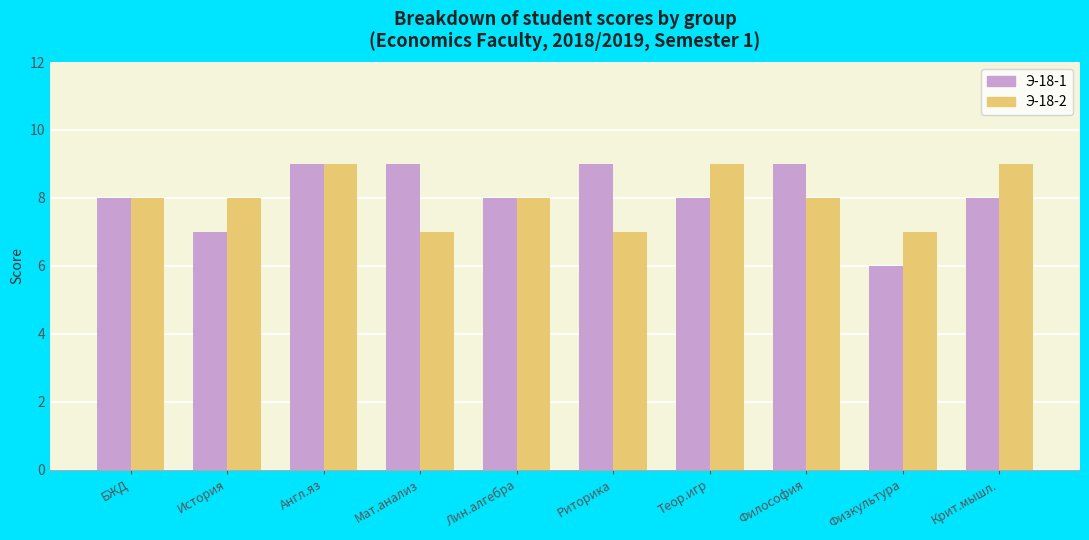

What is the difference between the maximum and second lowest values in the Э-18-2 series?

2